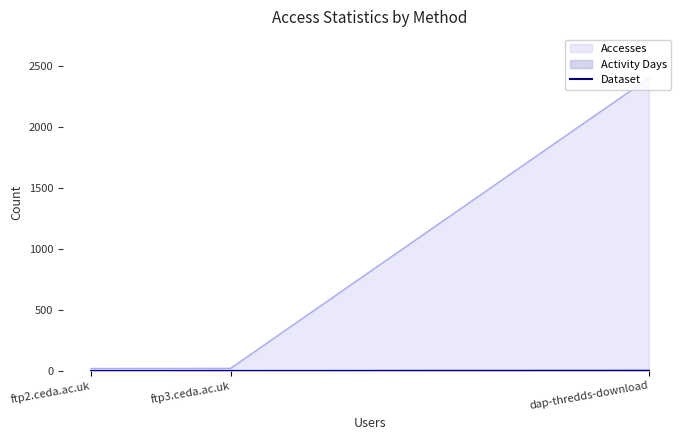

What is the spread (max minus min) of values at ftp3.ceda.ac.uk?

18